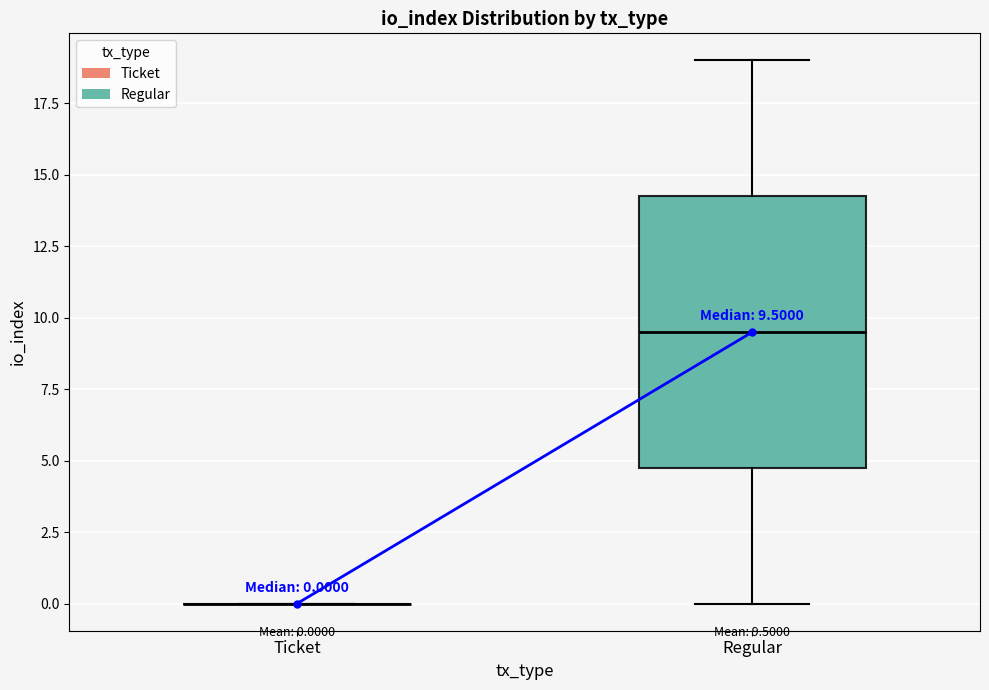

Comparing the boxes themselves (not the whiskers), which one is the tallest?

Regular